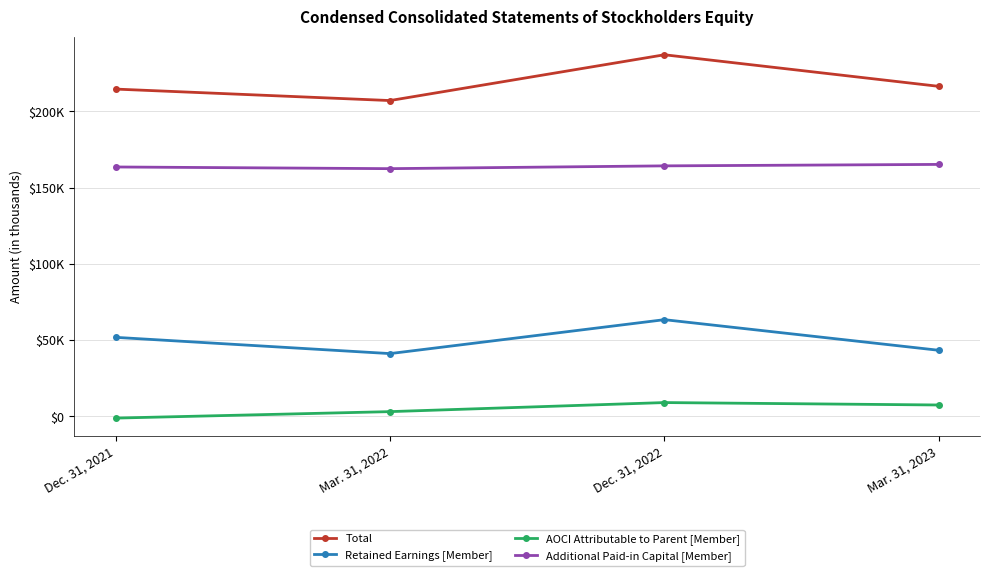

Reading left to right, what are all the values shown in this chart?

Total: 214610	207091	237102	216400
Retained Earnings [Member]: 51881	41225	63464	43394
AOCI Attributable to Parent [Member]: -1053	3185	9128	7539
Additional Paid-in Capital [Member]: 163552	162451	164281	165237